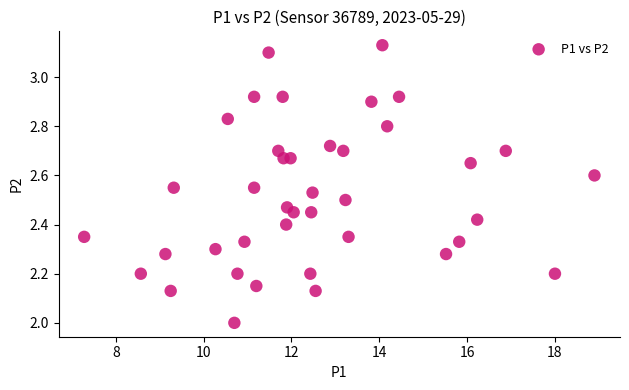

What is the range of X values (max minus min)?

11.6